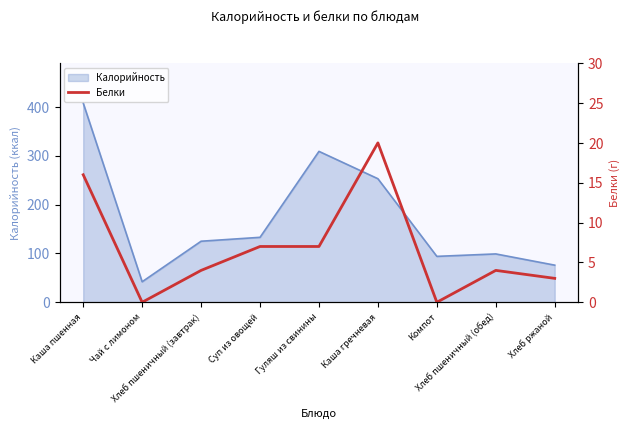

How many interior local valleys (lower than both neighbors) does the data have?

2